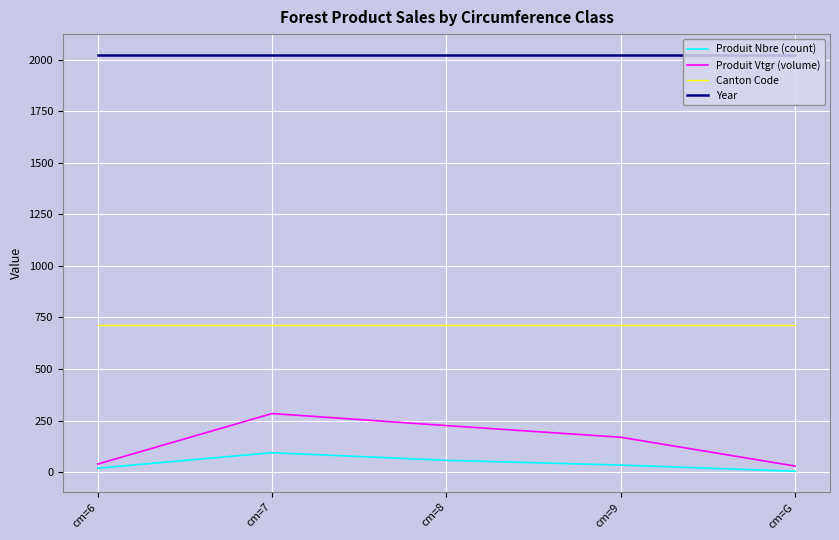

What is the maximum value for Year?

2023.0